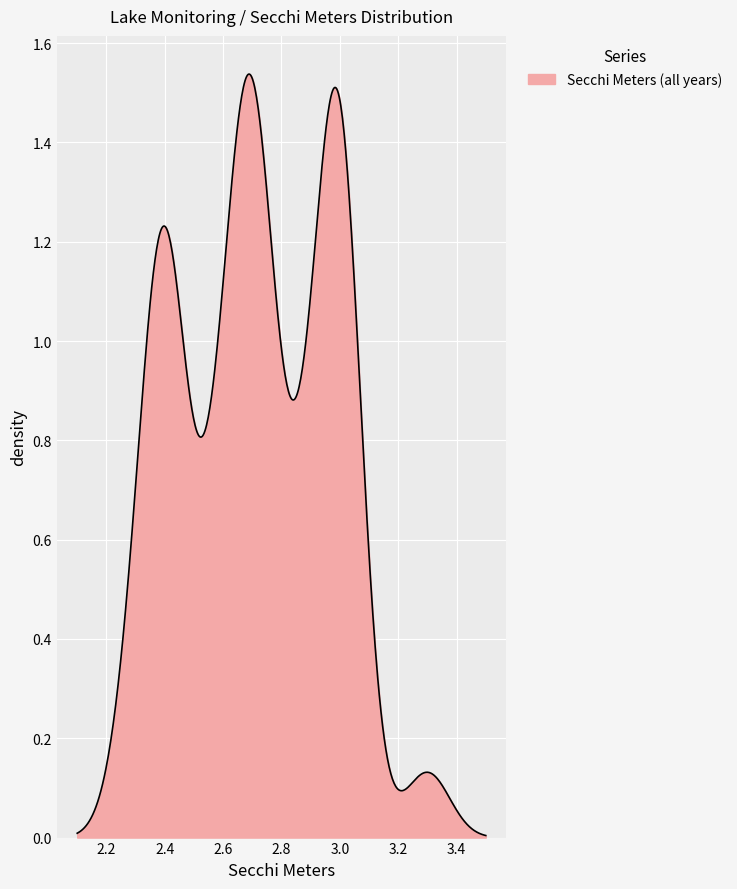

Reading left to right, list all the values displayed in this chart.

0=2.4	1=2.3	2=2.8	3=2.3	4=2.5	5=2.4	6=2.4	7=2.4	8=3.3	9=2.4	10=2.7	11=2.6	12=2.6	13=2.4	14=2.4	15=2.8	16=2.7	17=2.7	18=2.7	19=3.0	20=2.6	21=3.0	22=2.7	23=3.0	24=3.0	25=3.0	26=3.0	27=3.0	28=3.0	29=3.0	30=2.9	31=3.0	32=2.7	33=2.4	34=2.7	35=2.9	36=2.9	37=2.6	38=2.7	39=2.7